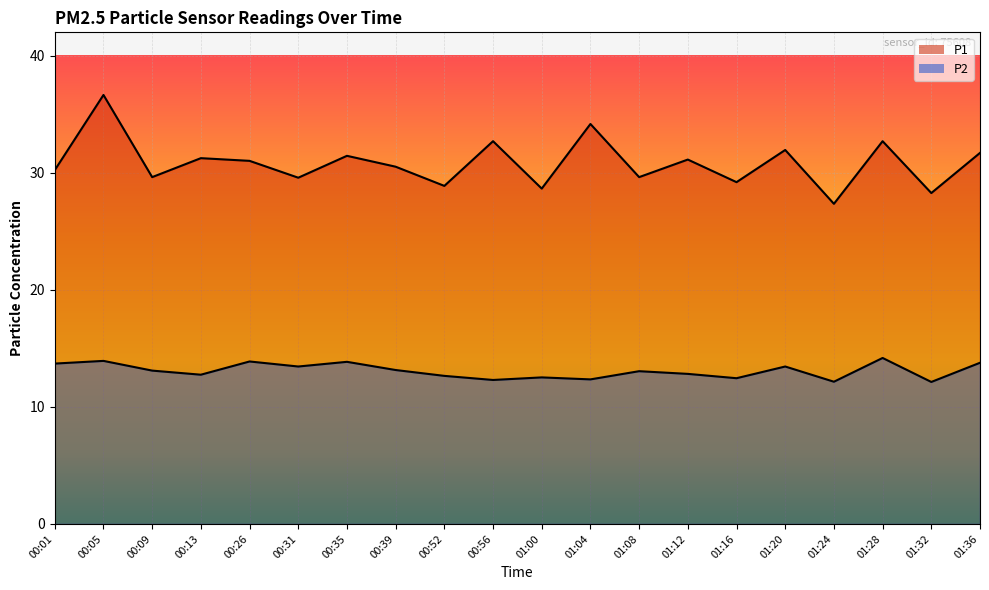

True or false: P2 has a value of 13.1 at 01:08.

True